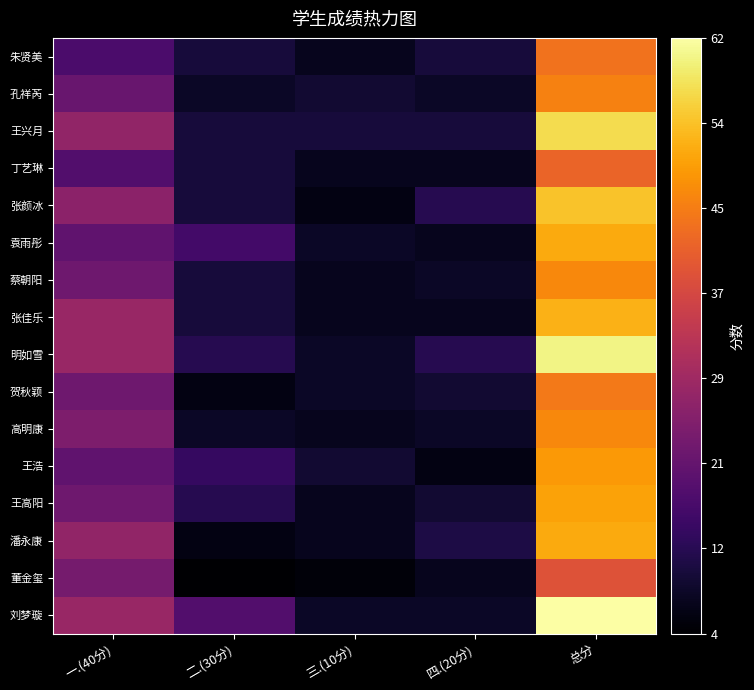

Between 三.(10分) and 一.(40分), which is larger?

一.(40分)